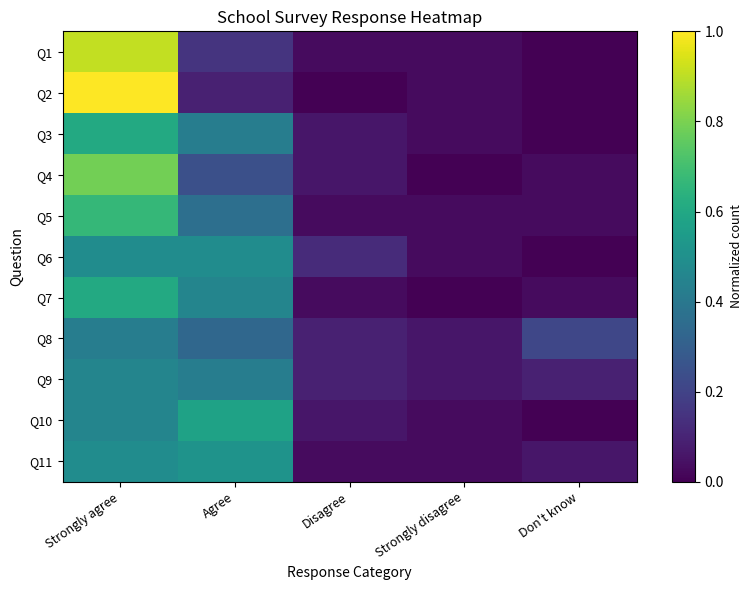

Reading right to left, extract all data points from this chart.

Q1: Don't know=0.0	Strongly disagree=0.0	Disagree=0.0	Agree=0.2	Strongly agree=0.9
Q2: Don't know=0.0	Strongly disagree=0.0	Disagree=0.0	Agree=0.1	Strongly agree=1.0
Q3: Don't know=0.0	Strongly disagree=0.0	Disagree=0.1	Agree=0.4	Strongly agree=0.6
Q4: Don't know=0.0	Strongly disagree=0.0	Disagree=0.1	Agree=0.2	Strongly agree=0.8
Q5: Don't know=0.0	Strongly disagree=0.0	Disagree=0.0	Agree=0.4	Strongly agree=0.7
Q6: Don't know=0.0	Strongly disagree=0.0	Disagree=0.1	Agree=0.5	Strongly agree=0.5
Q7: Don't know=0.0	Strongly disagree=0.0	Disagree=0.0	Agree=0.5	Strongly agree=0.6
Q8: Don't know=0.2	Strongly disagree=0.1	Disagree=0.1	Agree=0.3	Strongly agree=0.4
Q9: Don't know=0.1	Strongly disagree=0.1	Disagree=0.1	Agree=0.4	Strongly agree=0.5
Q10: Don't know=0.0	Strongly disagree=0.0	Disagree=0.1	Agree=0.6	Strongly agree=0.5
Q11: Don't know=0.1	Strongly disagree=0.0	Disagree=0.0	Agree=0.5	Strongly agree=0.5